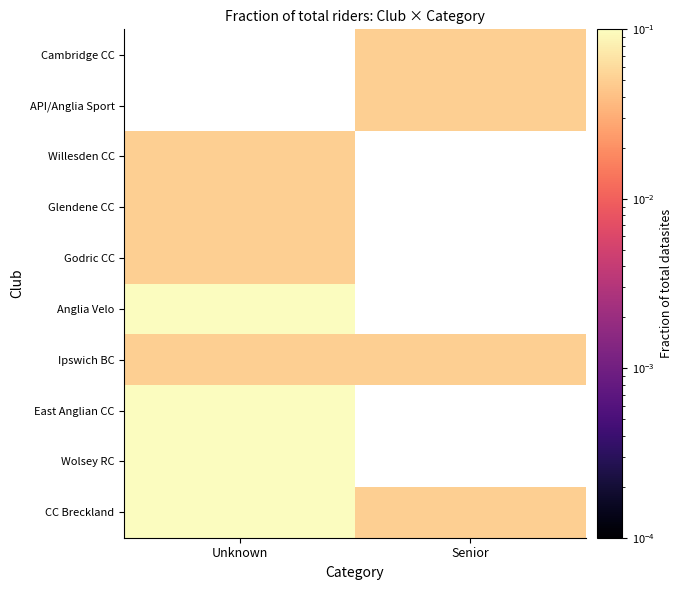

Which has a higher value, Senior or Unknown?

Unknown